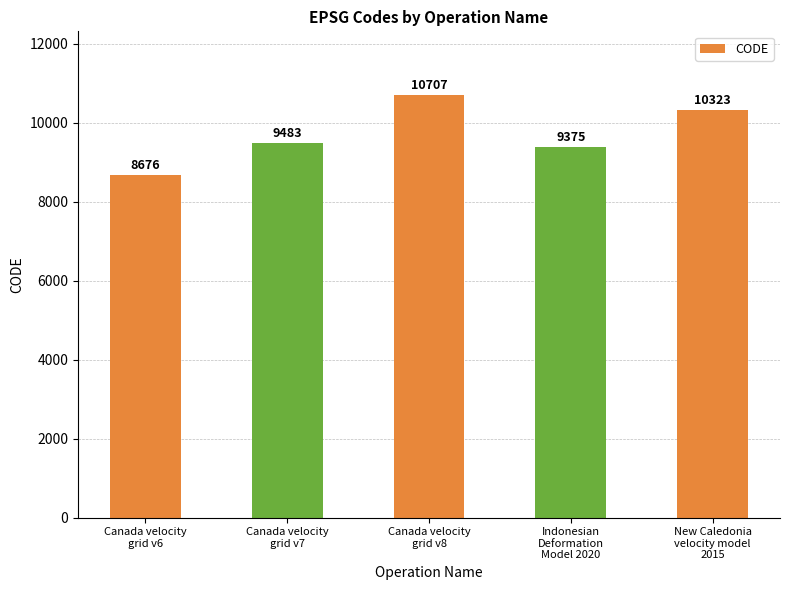

Which label corresponds to the smallest value in the chart?

Canada velocity
grid v6